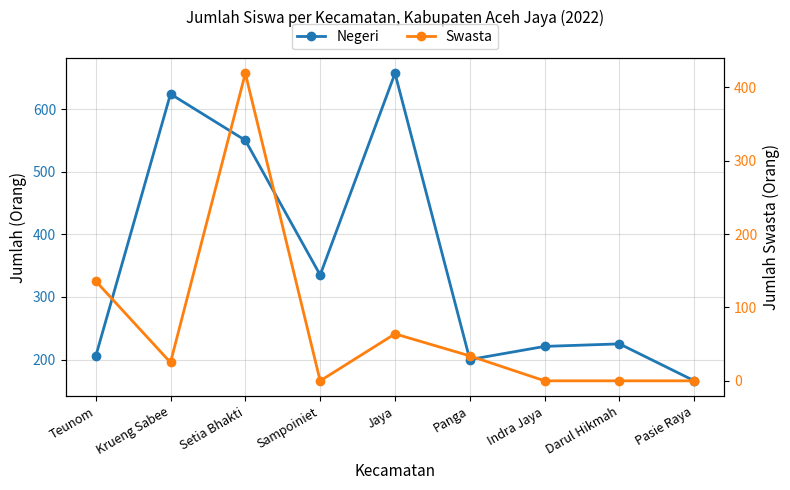

The Swasta series shows 419 at Setia Bhakti. True or false?

True